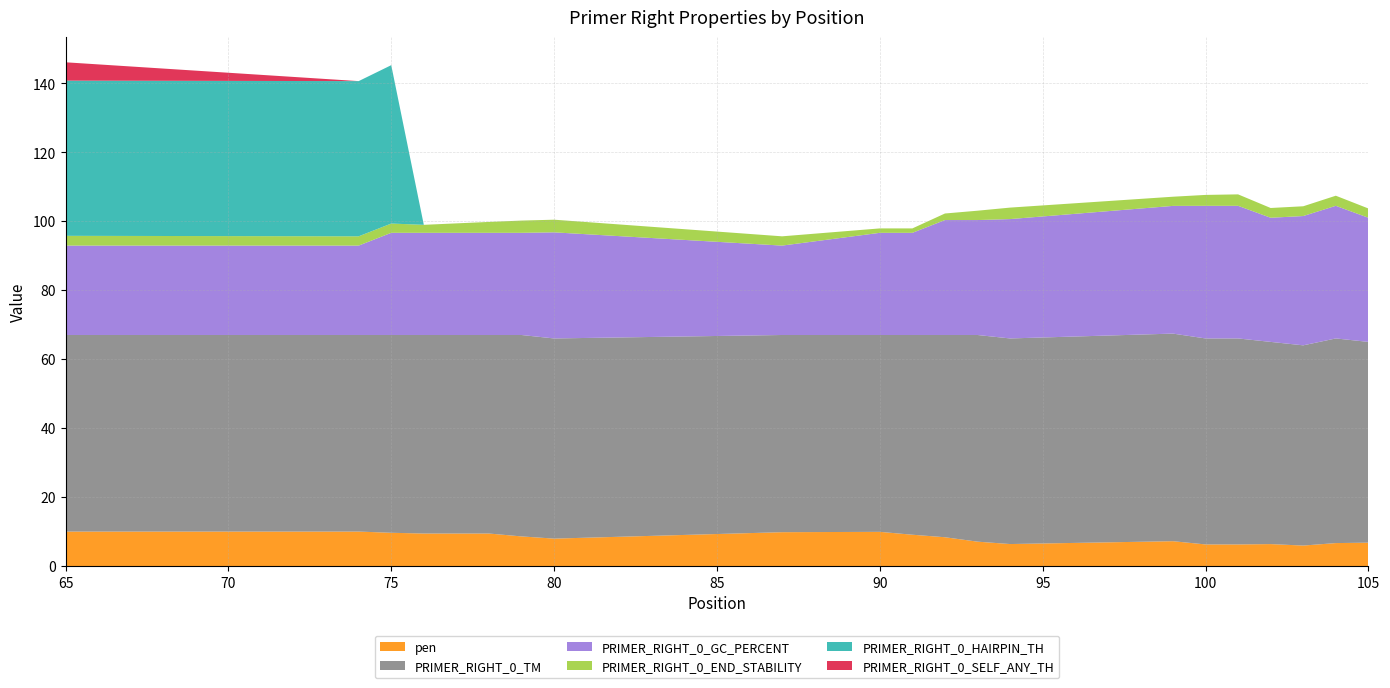

Reading left to right, list all the values displayed in this chart.

pen: 10.0	10.0	9.6	9.4	9.4	8.6	8.0	9.8	9.9	9.1	8.3	7.1	6.4	7.2	6.3	6.3	6.4	5.9	6.7	6.8
PRIMER_RIGHT_0_TM: 57.0	57.0	57.4	57.6	57.6	58.4	58.0	57.2	57.1	57.9	58.7	59.9	59.6	60.2	59.7	59.7	58.6	58.1	59.3	58.2
PRIMER_RIGHT_0_GC_PERCENT: 25.9	25.9	29.6	29.6	29.6	29.6	30.8	25.9	29.6	29.6	33.3	33.3	34.6	37.0	38.5	38.5	36.0	37.5	38.5	36.0
PRIMER_RIGHT_0_END_STABILITY: 2.8	2.7	2.7	2.3	3.2	3.5	3.7	2.7	1.3	1.3	1.9	2.7	3.3	2.7	3.2	3.3	2.8	2.8	2.9	2.7
PRIMER_RIGHT_0_HAIRPIN_TH: 45.0	45.0	45.9	0.0	0.0	0.0	0.0	0.0	0.0	0.0	0.0	0.0	0.0	0.0	0.0	0.0	0.0	0.0	0.0	0.0
PRIMER_RIGHT_0_SELF_ANY_TH: 5.3	0.0	0.0	0.0	0.0	0.0	0.0	0.0	0.0	0.0	0.0	0.0	0.0	0.0	0.0	0.0	0.0	0.0	0.0	0.0